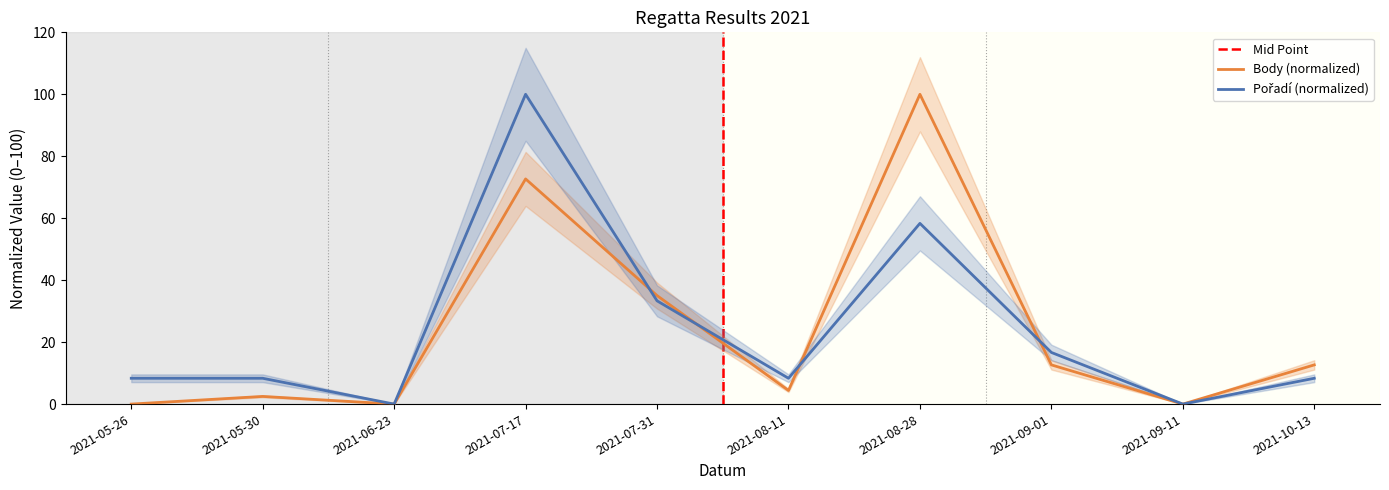

Between which two adjacent categories do Pořadí and Body first intersect?

2021-07-17 and 2021-07-31